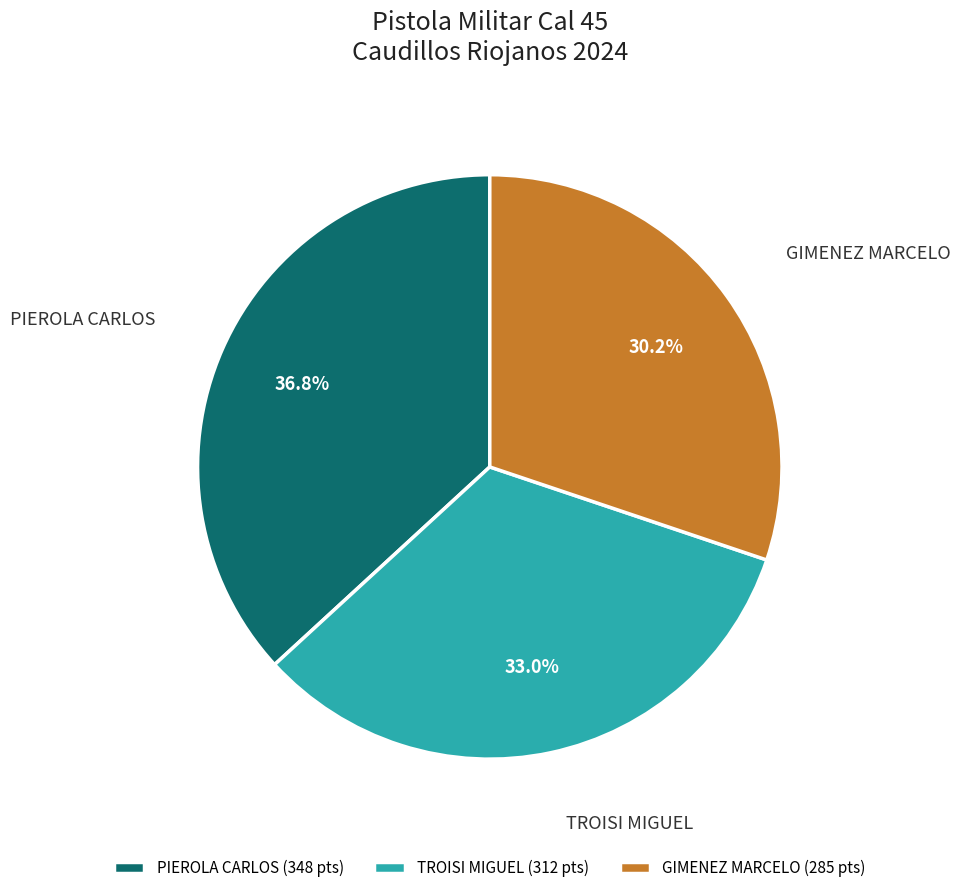

Does PIEROLA CARLOS account for over 50% of the chart?

No